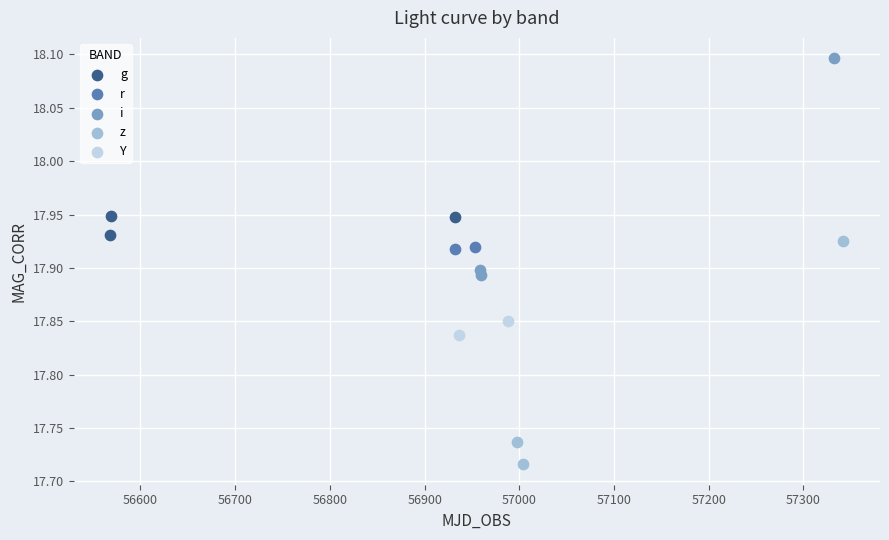

Which series contains the lowest Y value?

z